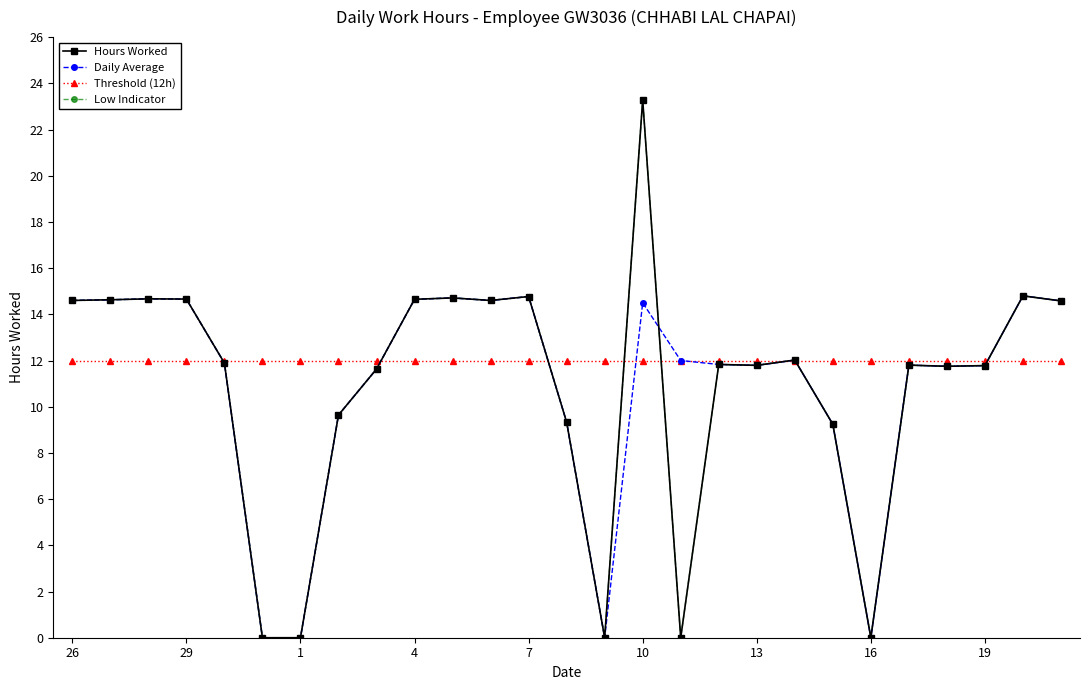

What is the average value of the Low Indicator series?

10.8